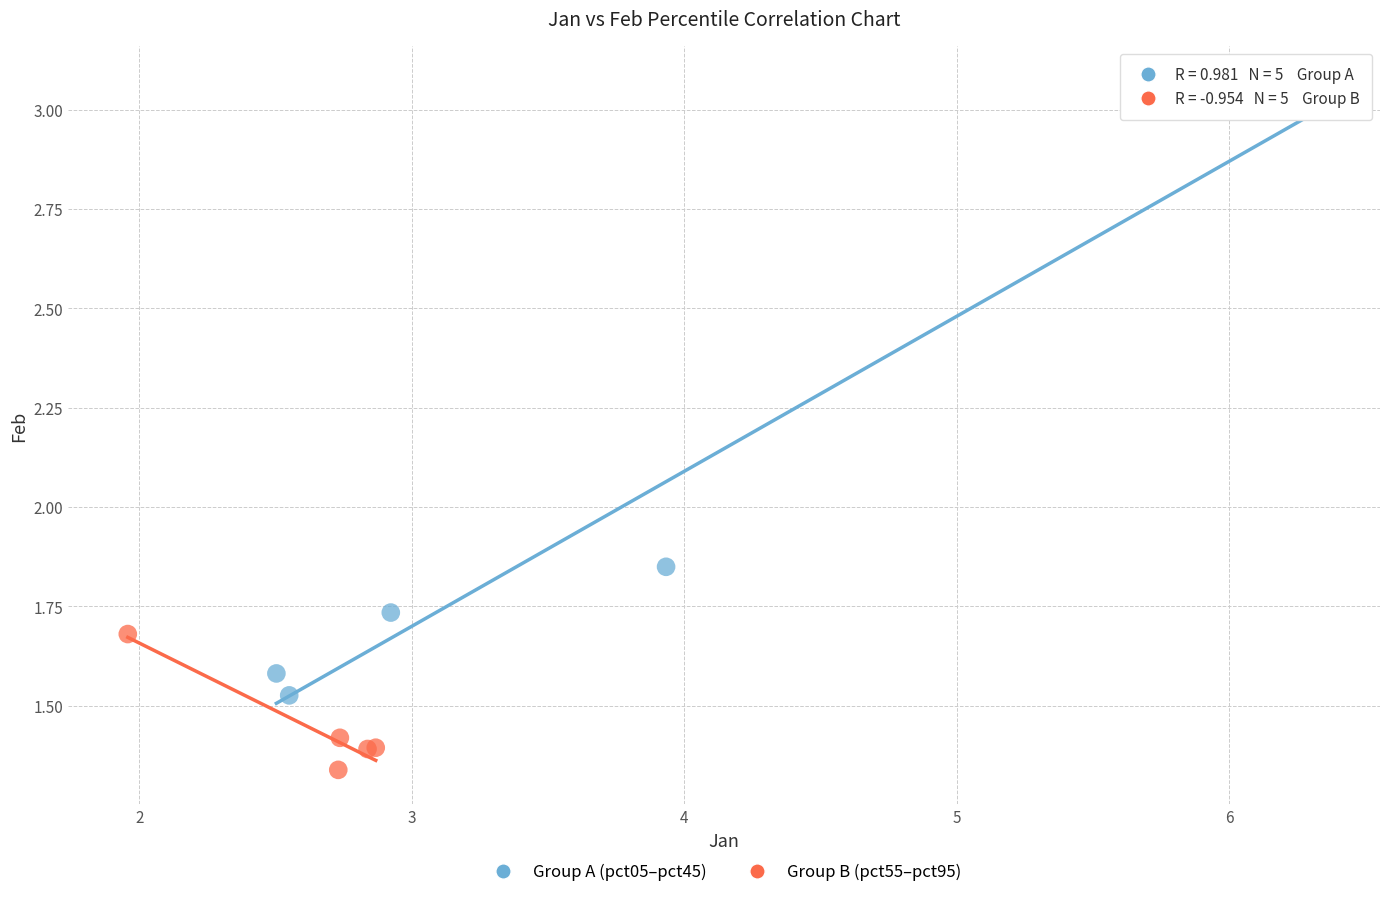

Which series contains the lowest Y value?

Group B (pct55–pct95)